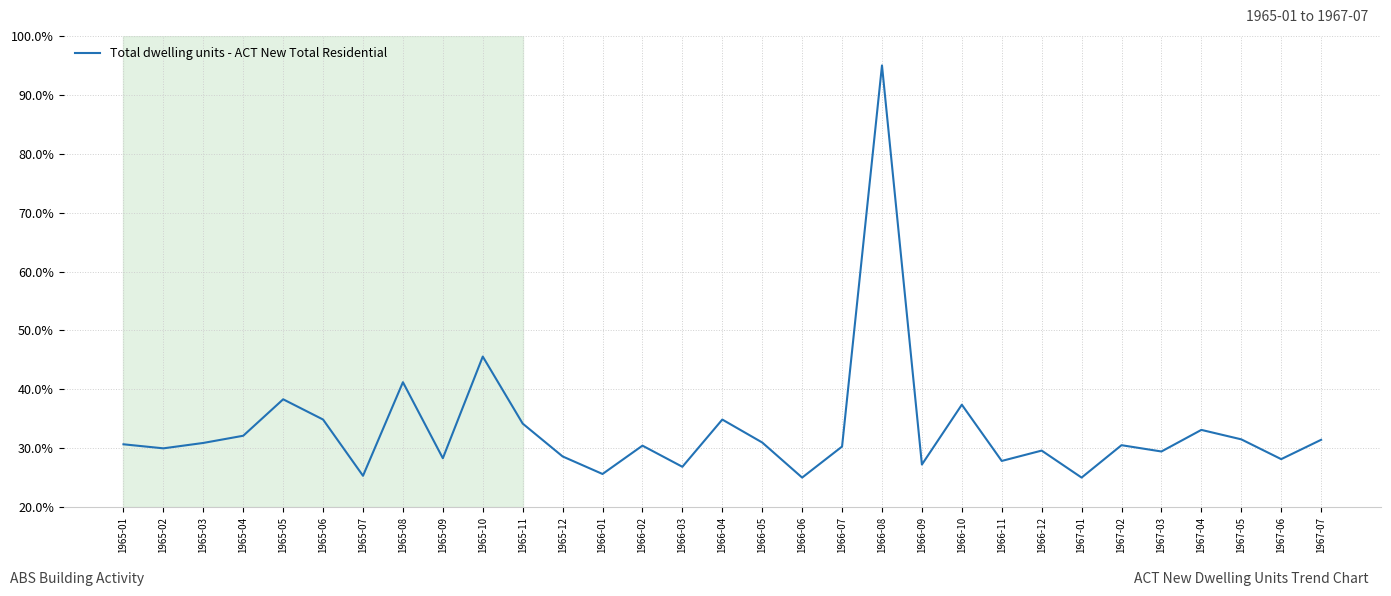

Approximately how many times larger is the value at 1965-09 compared to 1965-07?

1.1